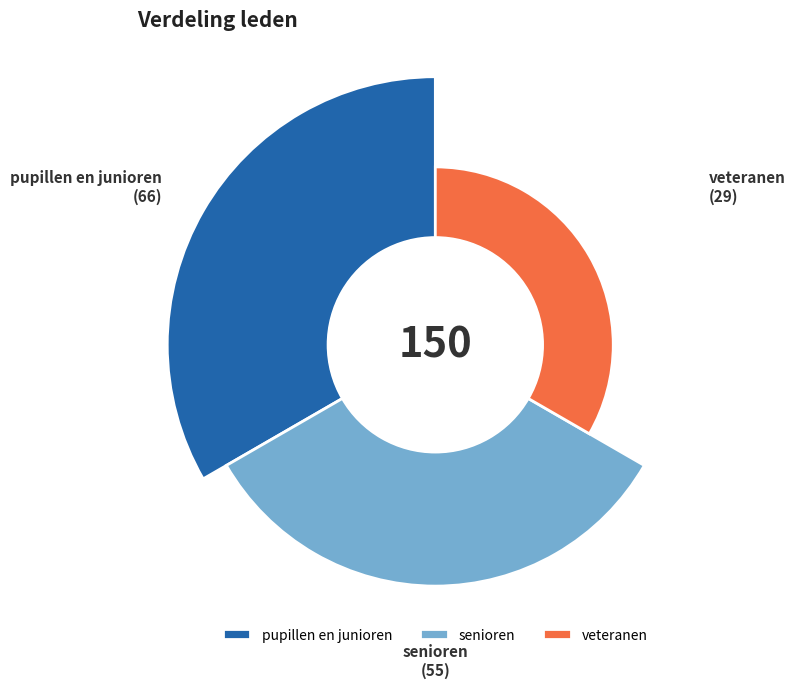

Rank the categories by value from highest to lowest.

pupillen en junioren, senioren, veteranen